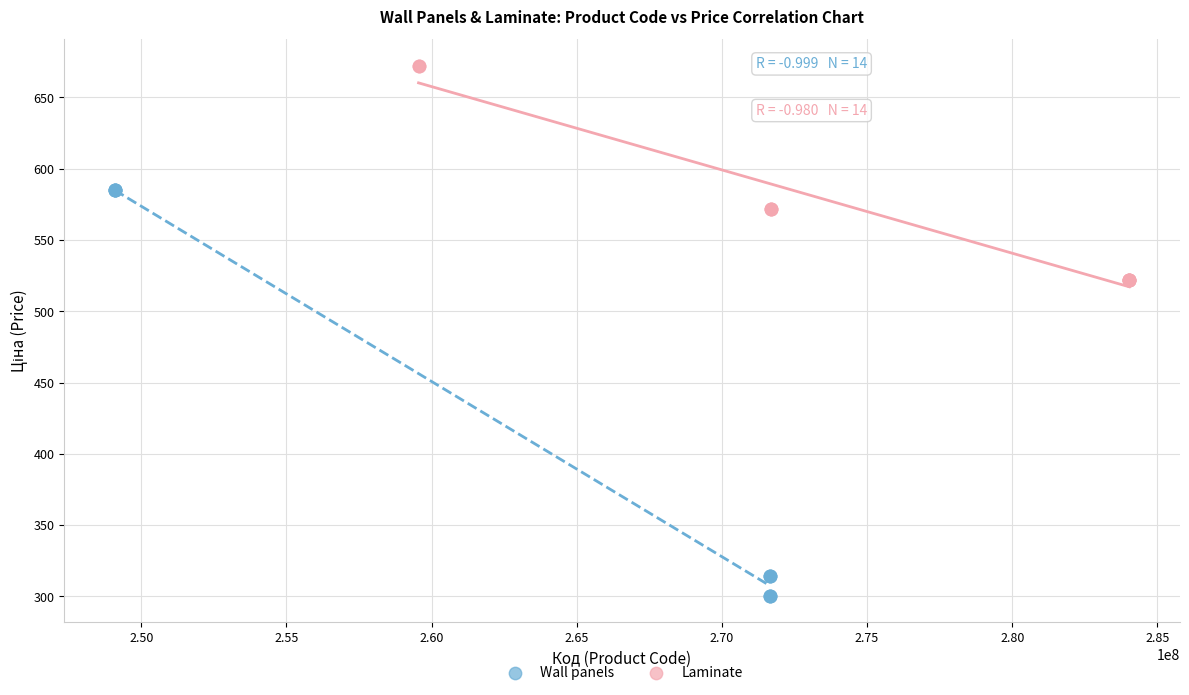

Which series has the largest Y range (max minus min)?

Wall panels